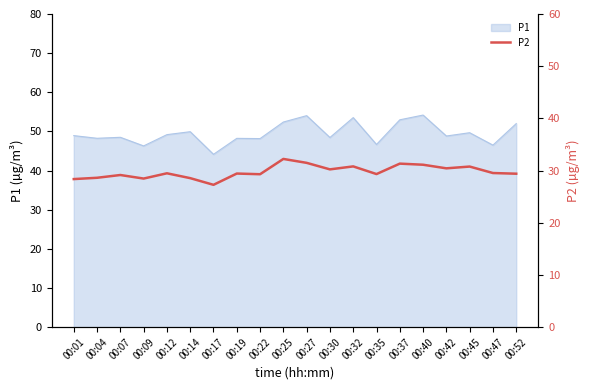

Which has a higher value, 00:22 or 00:19?

00:19